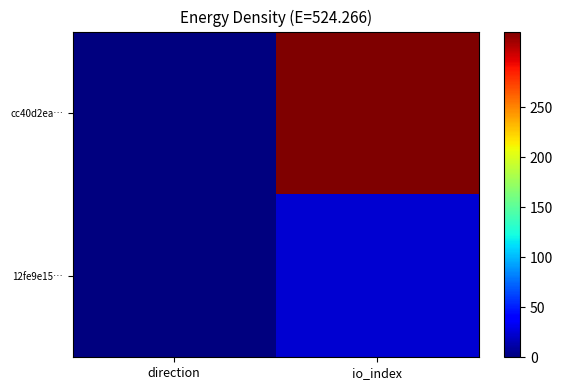

At how many categories does at least one series exceed 325?

1